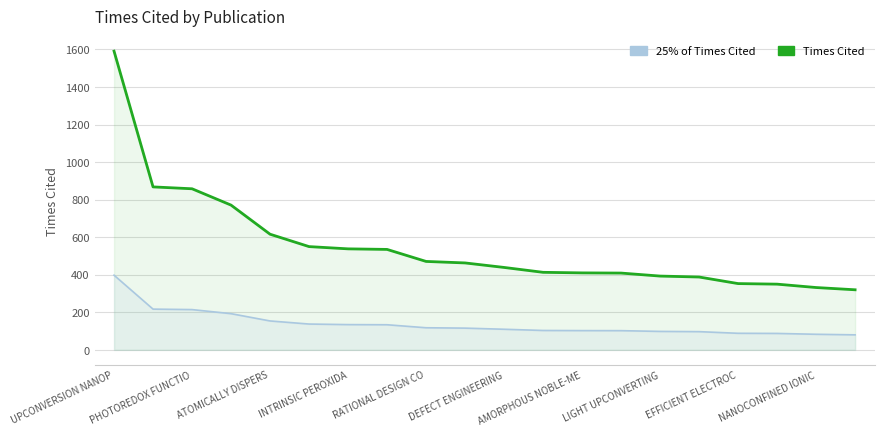

What are all the series names shown in the legend?

Times Cited, 25% of Times Cited